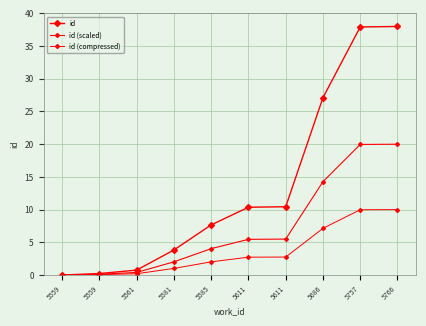

True or false: id and id (scaled) cross at least once.

False